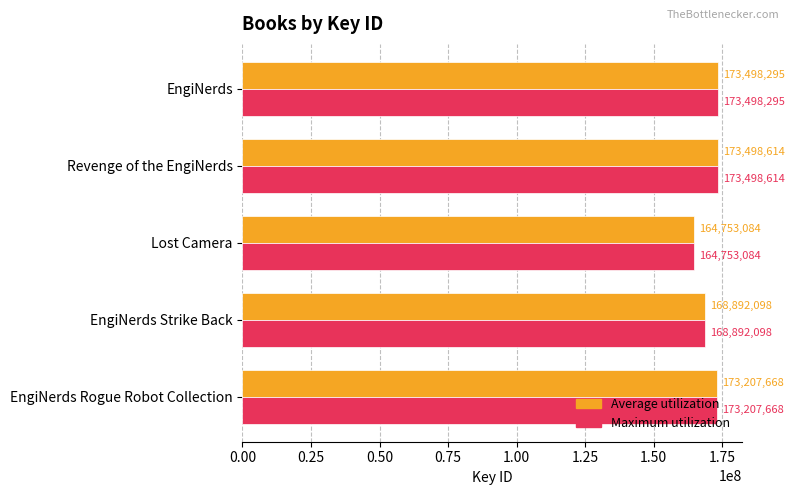

The value of Average utilization at EngiNerds Rogue Robot Collection is 173207668. True or false?

True